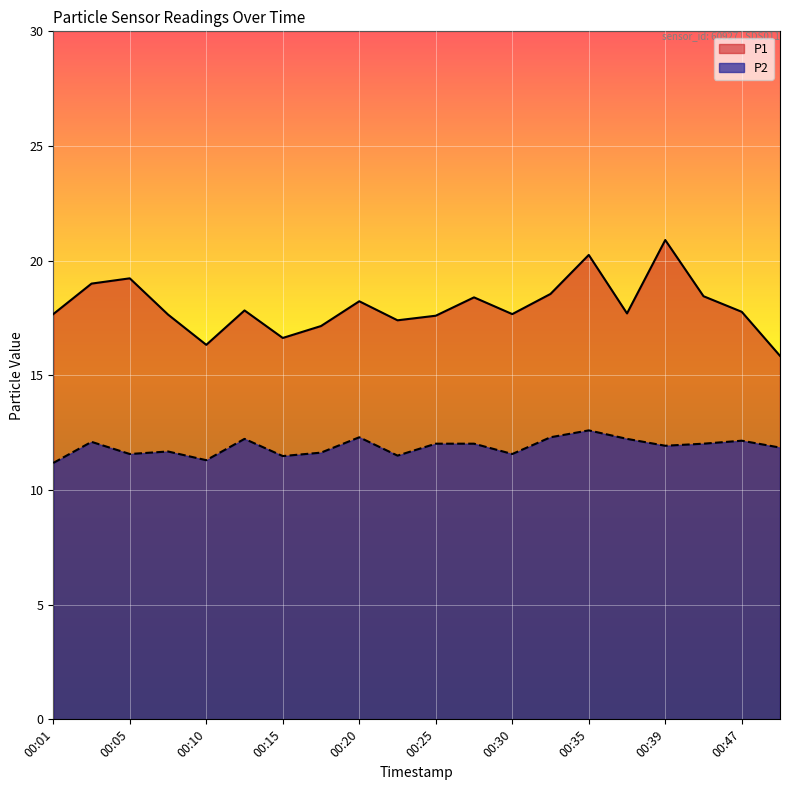

What is the highest value of the P2 series?

12.6